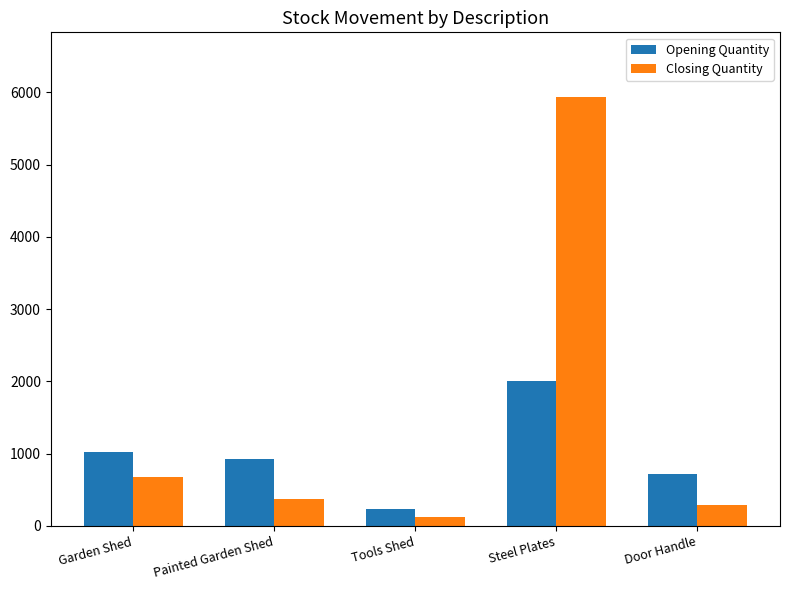

What position from the right is Tools Shed?

3